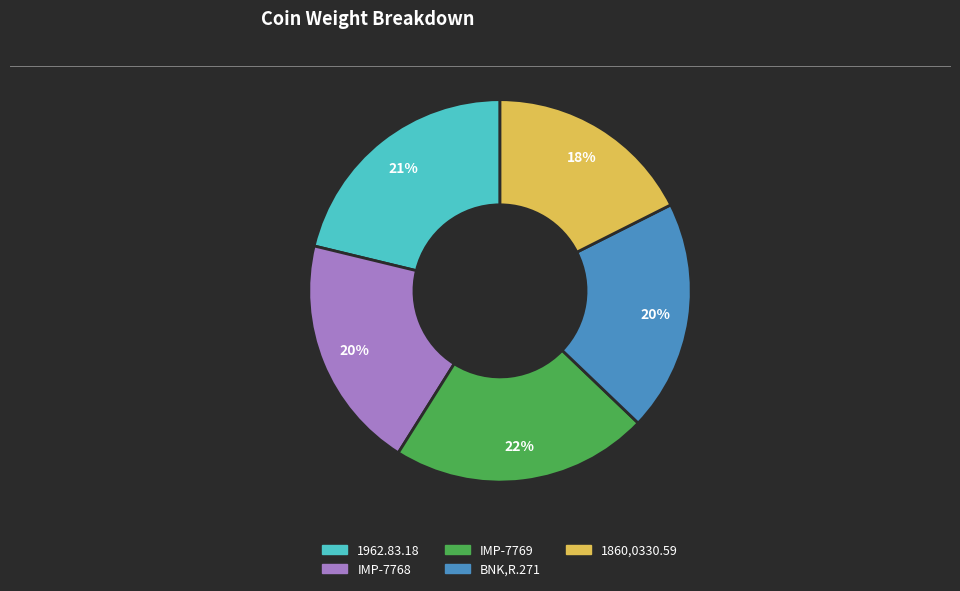

To the nearest percent, what is the difference between the 1962.83.18 and IMP-7769 slice percentages?

1%